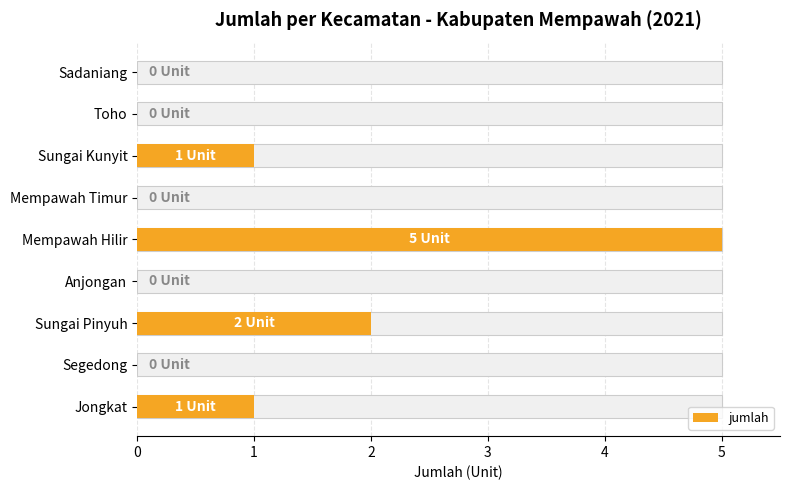

What is the value of the 1st bar from the left?

1